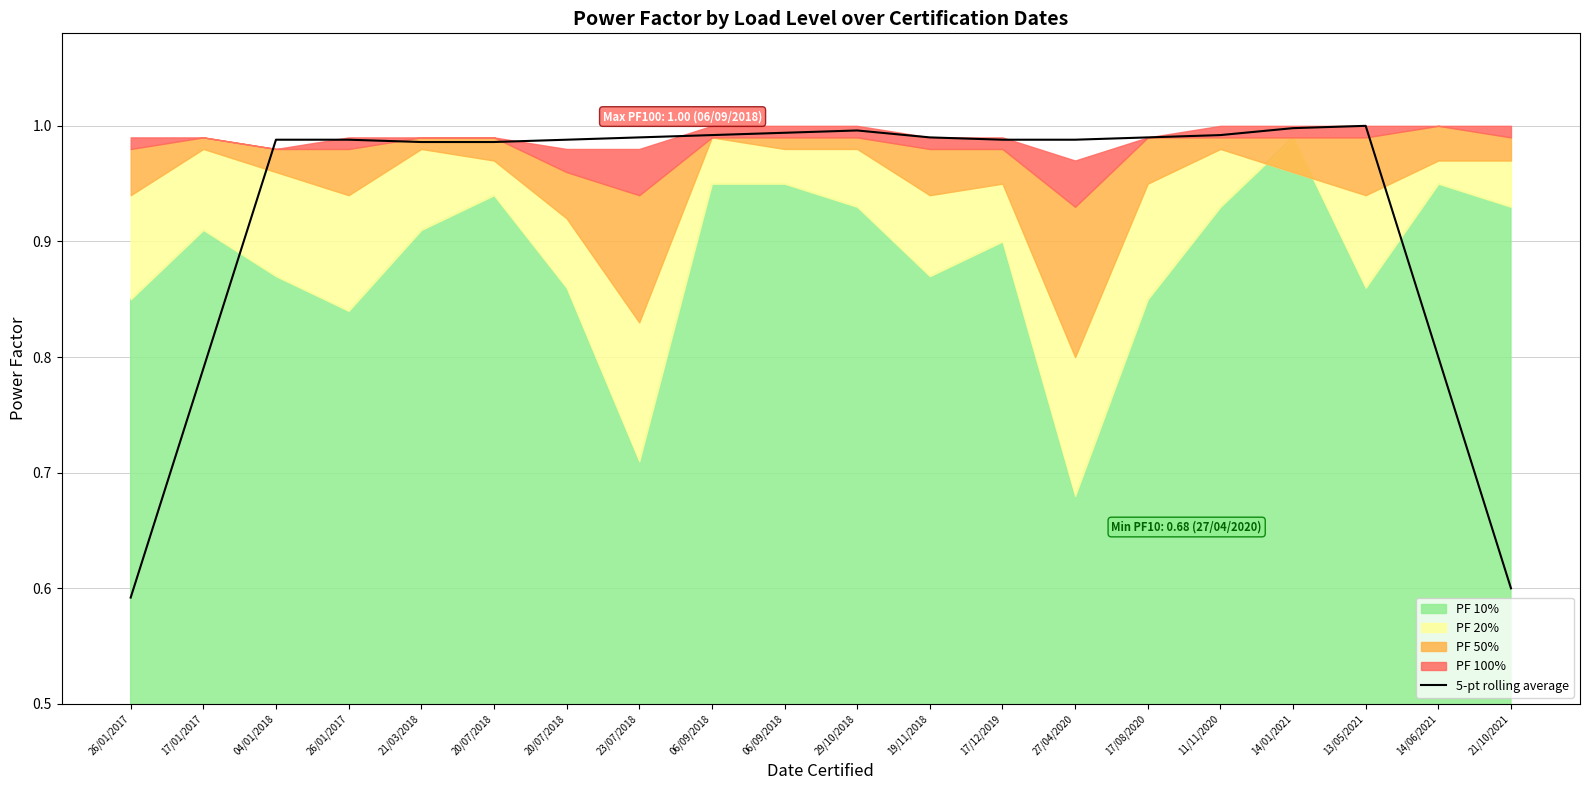

What is the sum of all values?

18.6